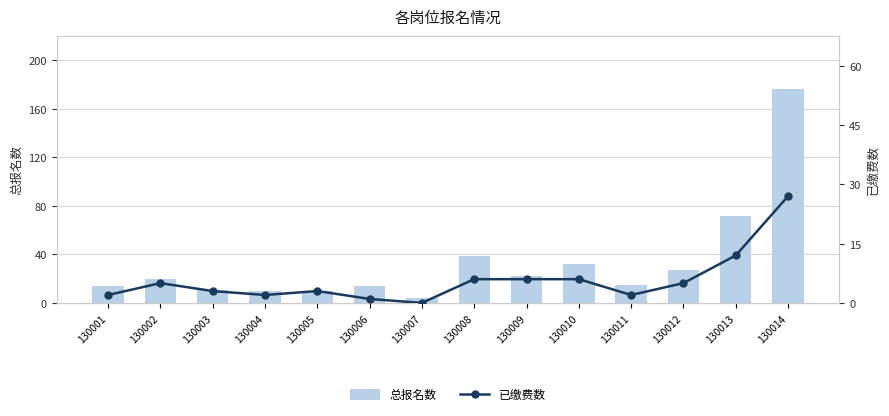

True or false: 已缴费数 has a value of 6 at 130009.

True